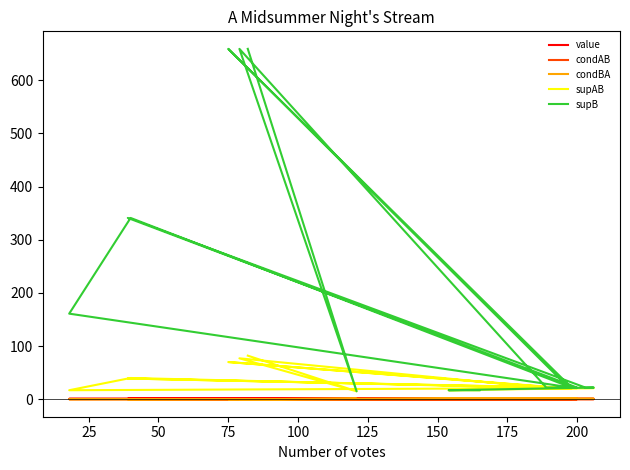

In condAB, how many points are lower than both neighbors (excluding endpoints)?

5